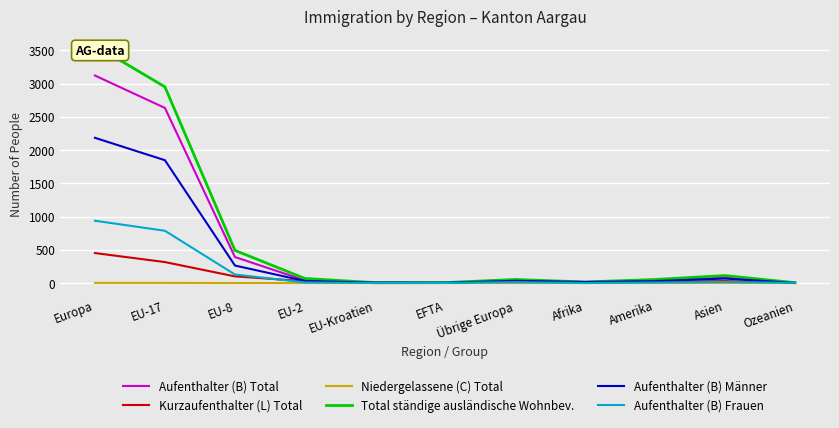

True or false: Kurzaufenthalter (L) Total and Total ständige ausländische Wohnbev. cross at least once.

False